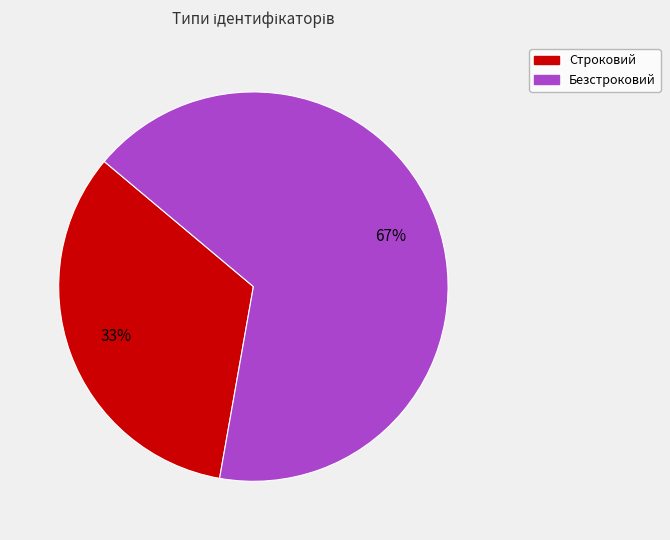

Which has a higher value, Строковий or Безстроковий?

Безстроковий